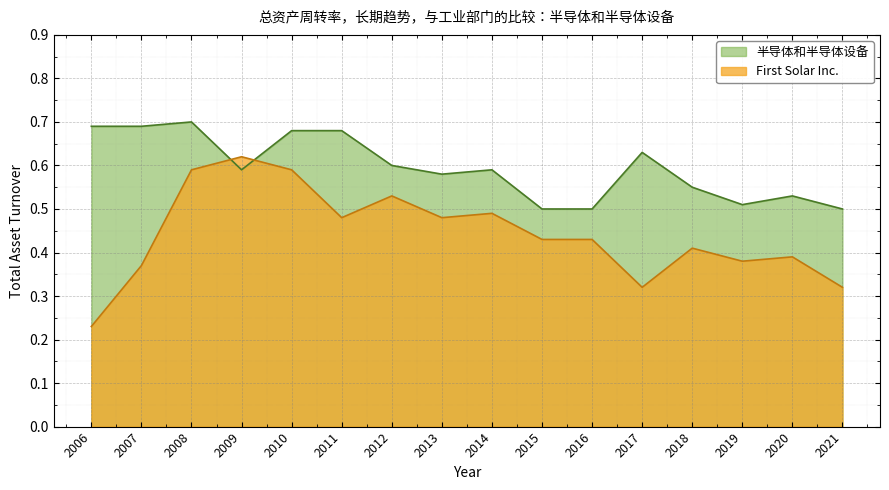

At how many categories does at least one series exceed 0?

16